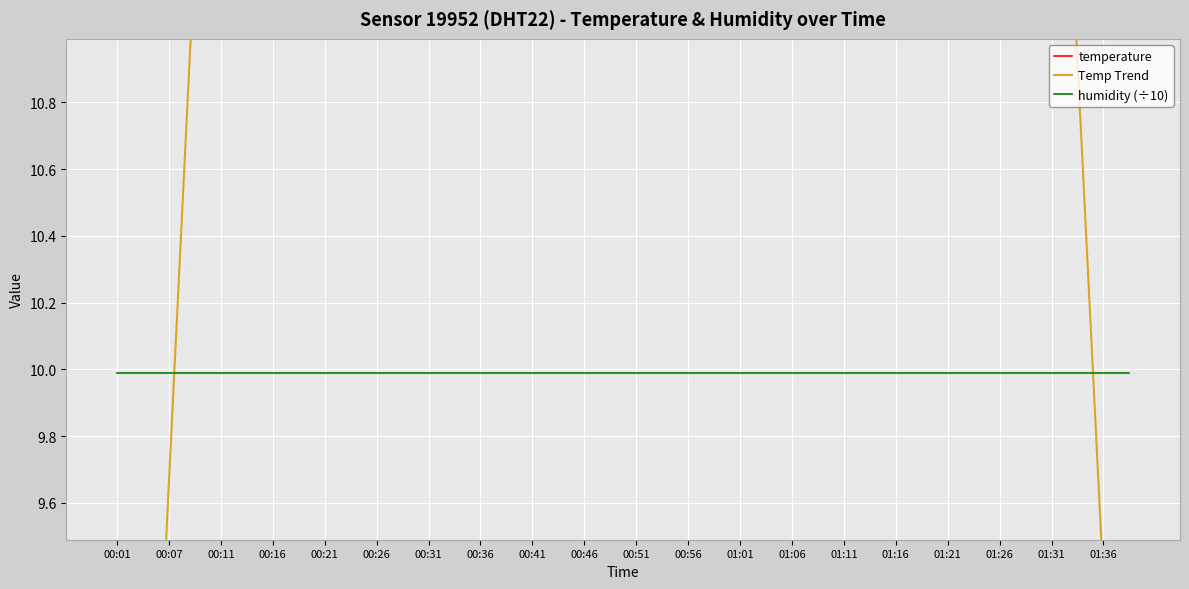

Between 26 and 00:07, which is larger?

00:07